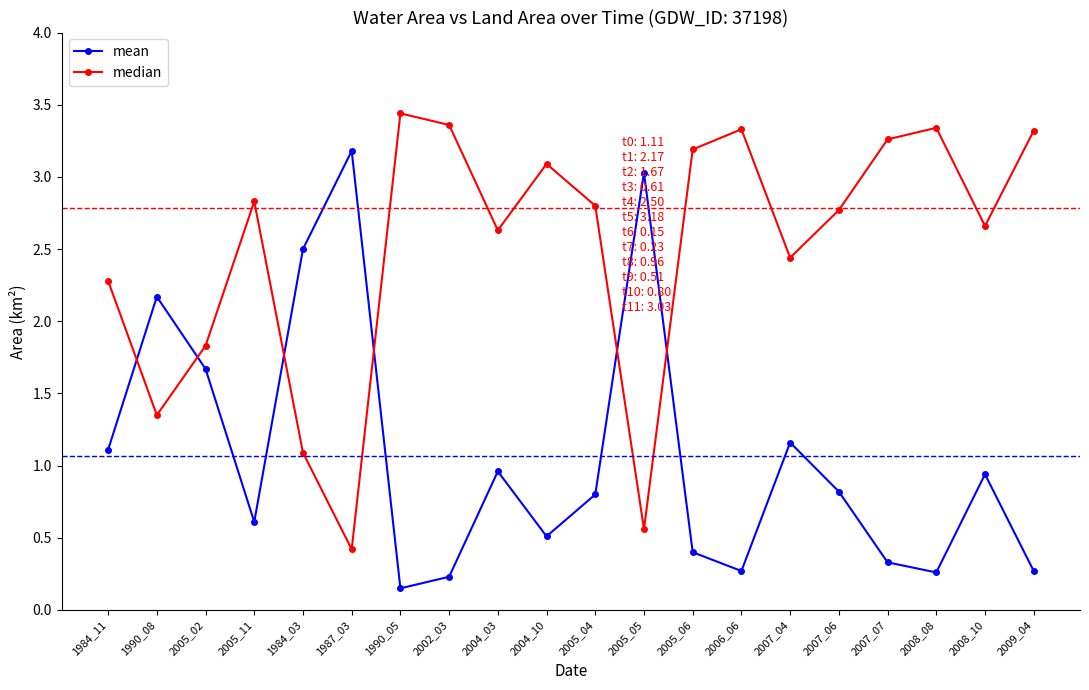

What position from the right is 2006_06?

7